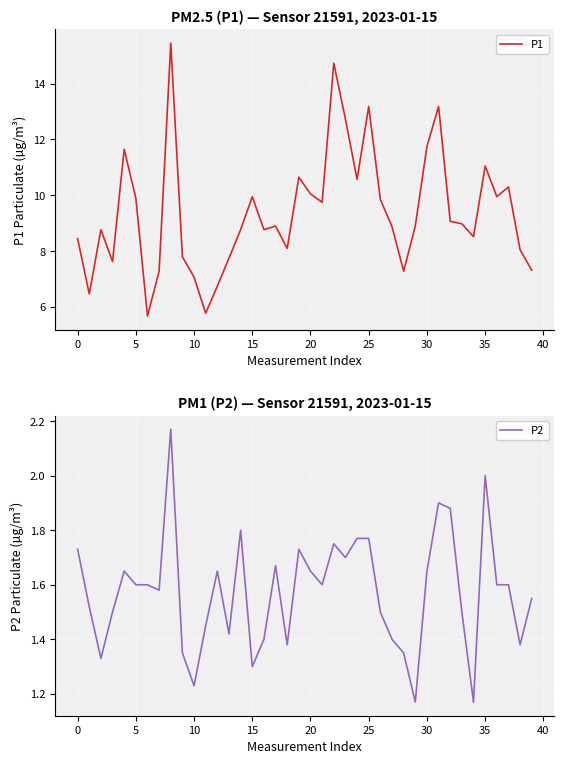

Which series has the largest total across all categories?

P1